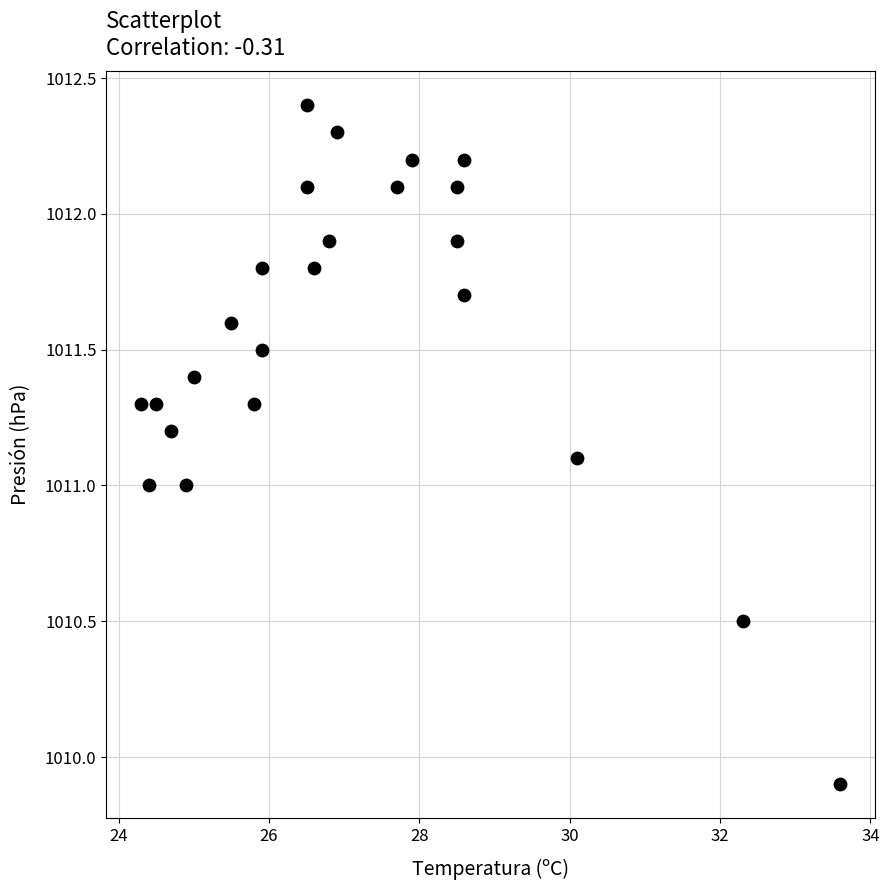

What is the range of Y values (max minus min)?

2.5